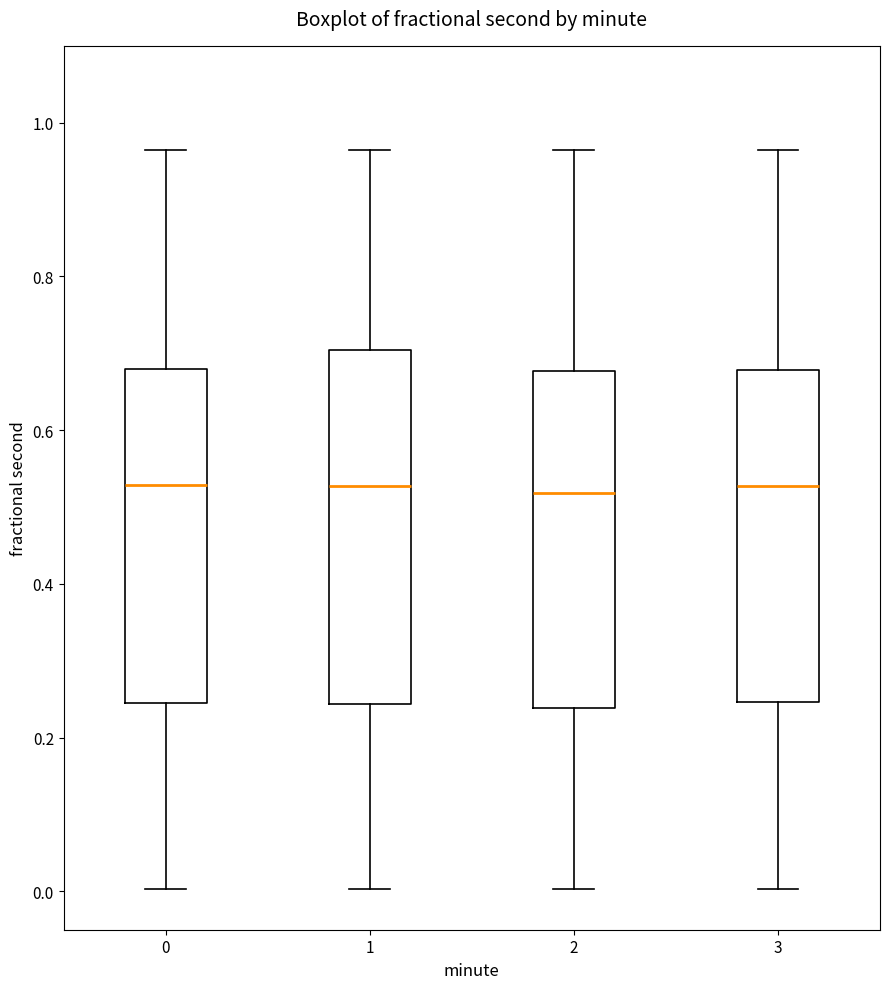

Reading left to right, read every box against the y-axis: the position of its median line, the range the box covers, and the ends of its whiskers. The values are not printed on the chart, so give them approximately, as read against the axis.

0: median 0.52, box 0.24 to 0.68, whiskers 0.00 to 0.96
1: median 0.52, box 0.24 to 0.70, whiskers 0.00 to 0.96
2: median 0.52, box 0.24 to 0.68, whiskers 0.00 to 0.96
3: median 0.52, box 0.24 to 0.68, whiskers 0.00 to 0.96